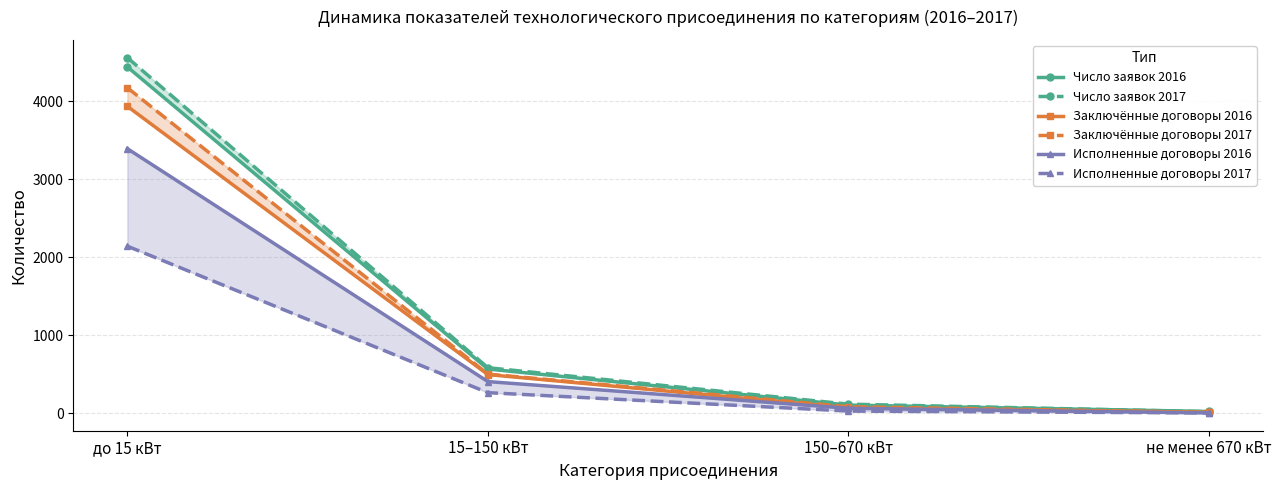

Between 15–150 кВт and 150–670 кВт, which is larger?

15–150 кВт